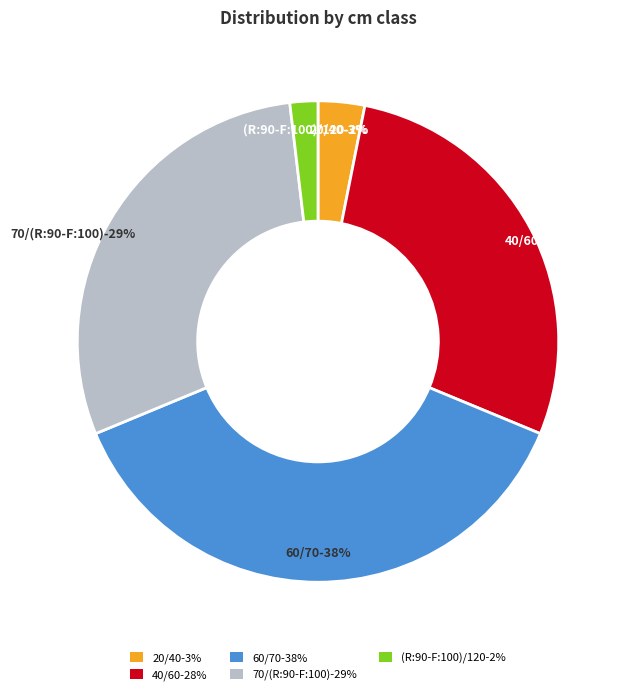

To the nearest percent, what portion does 40/60 represent?

28%